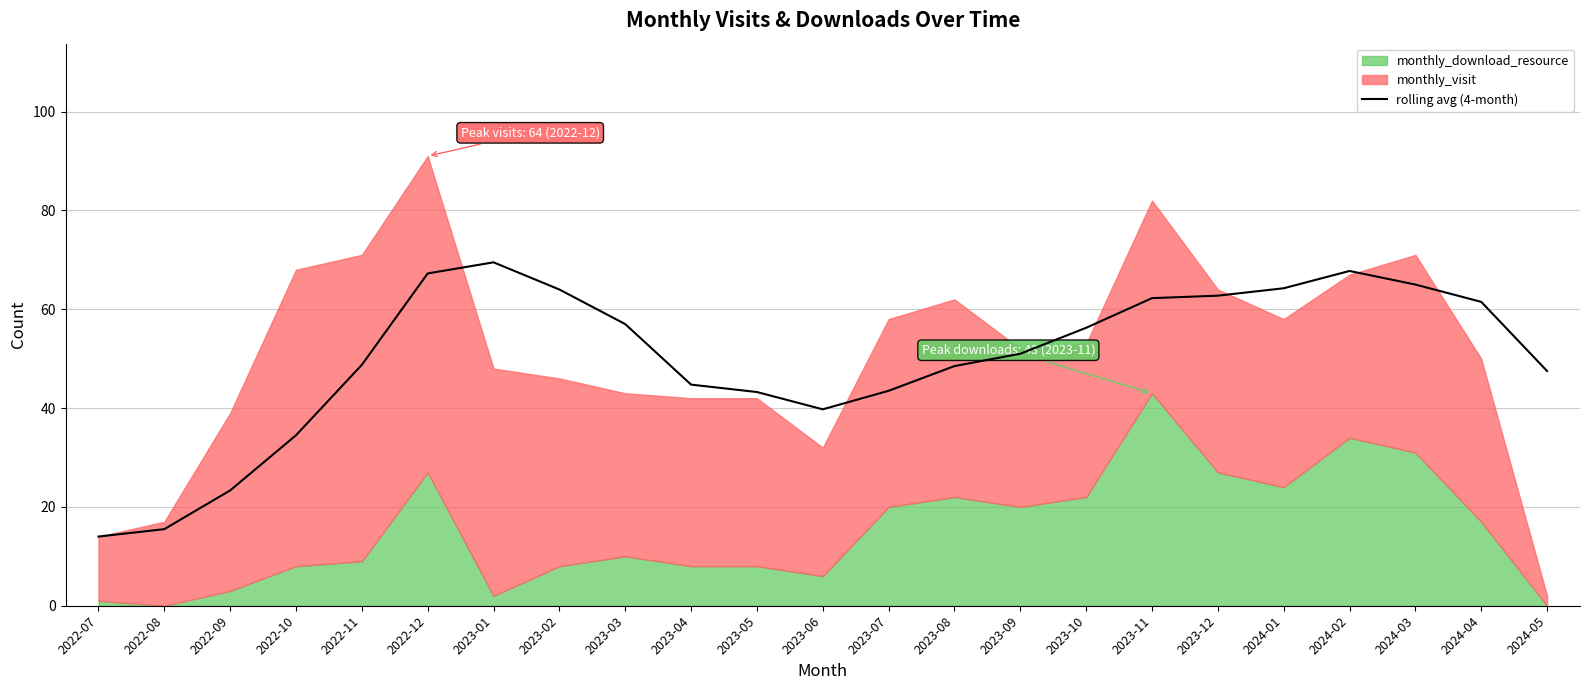

How many values exceed 51?

11